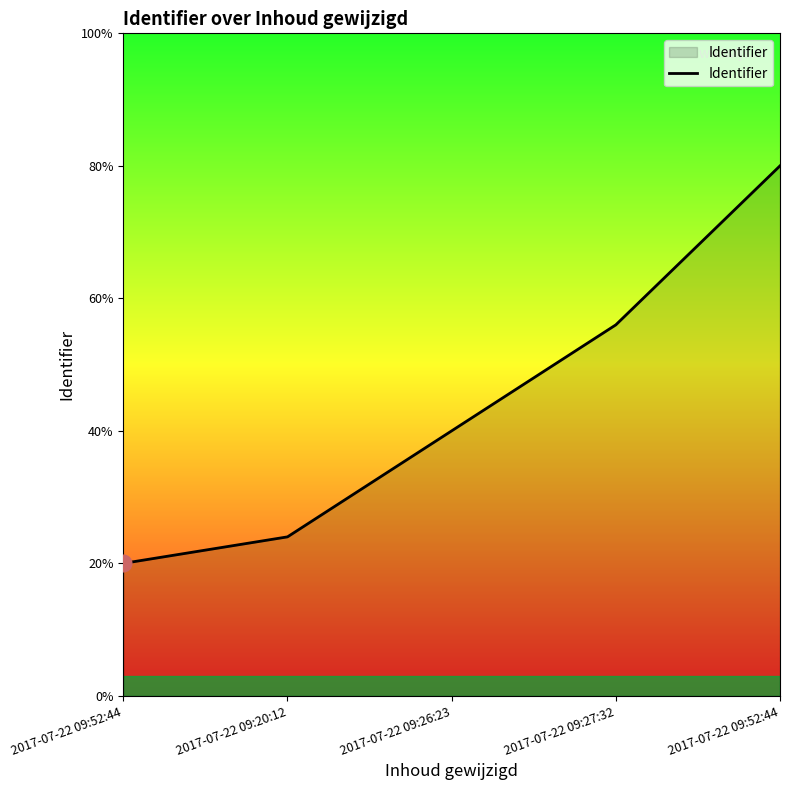

Is this an area chart (filled region under the line)?

Yes